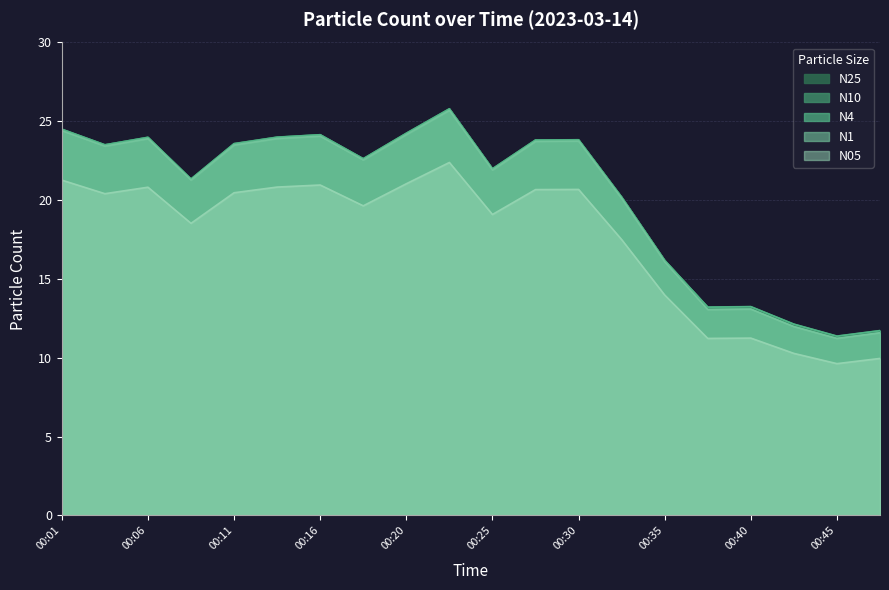

Which series has the widest spread of values?

N1